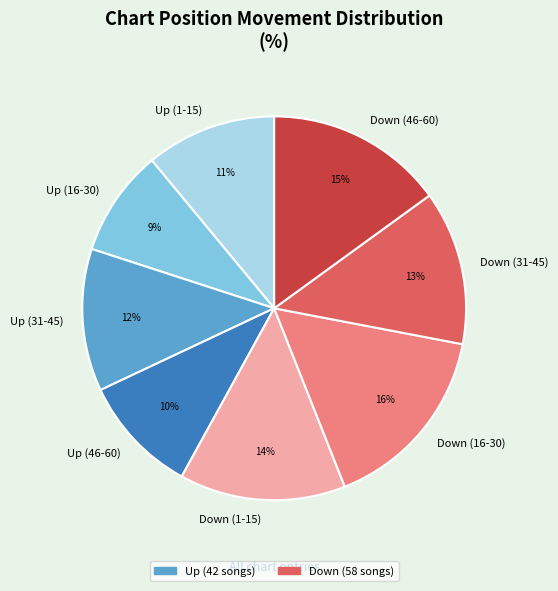

Is Up (1-15) the majority of the pie?

No